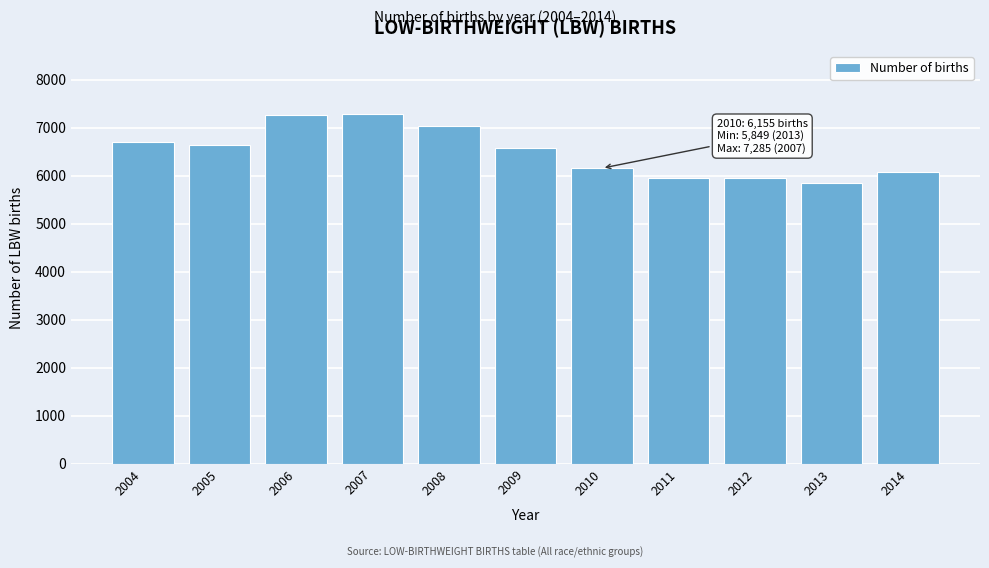

Between 2008 and 2010, which is larger?

2008